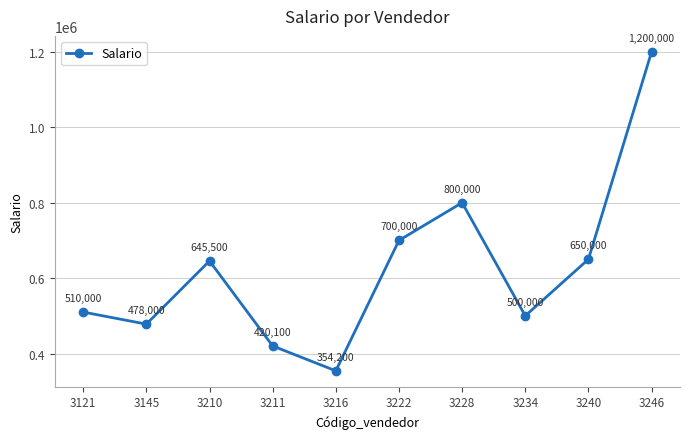

True or false: the data shows 354200 at 3216.

True